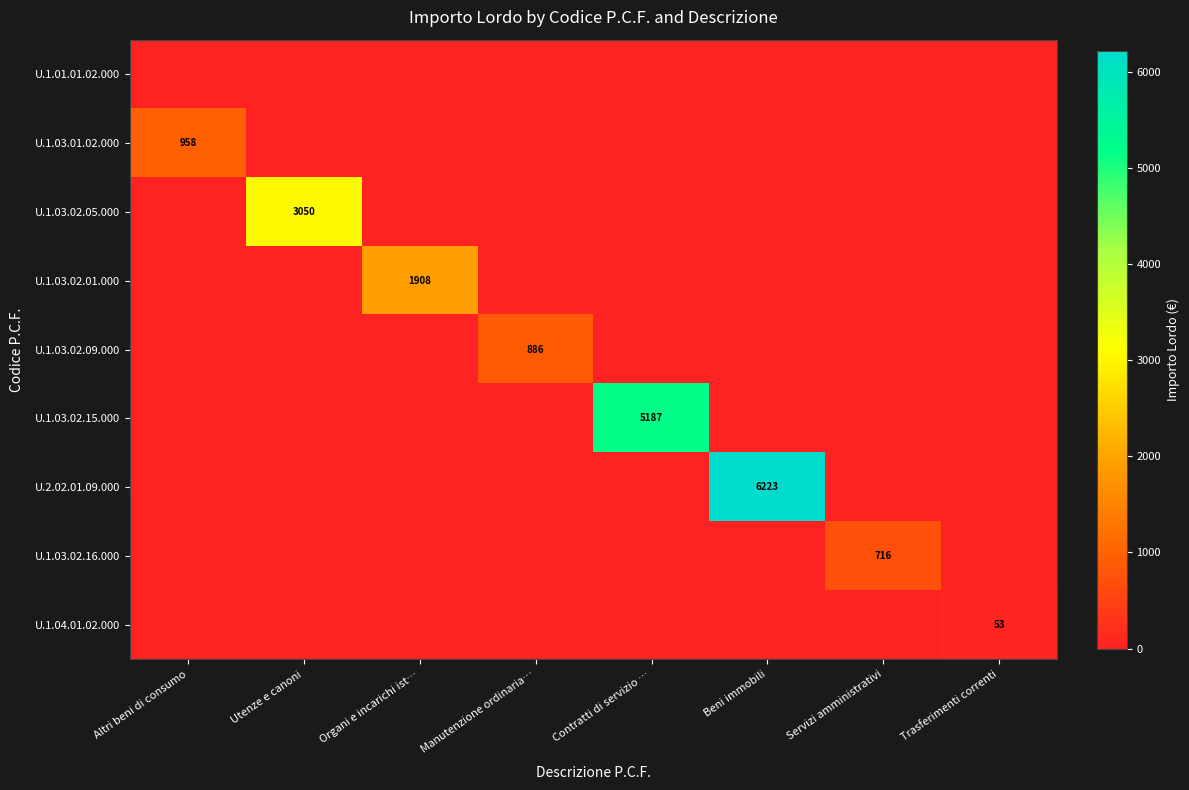

Where is U.1.03.02.05.000 nearest to the value 1525?

Altri beni di consumo